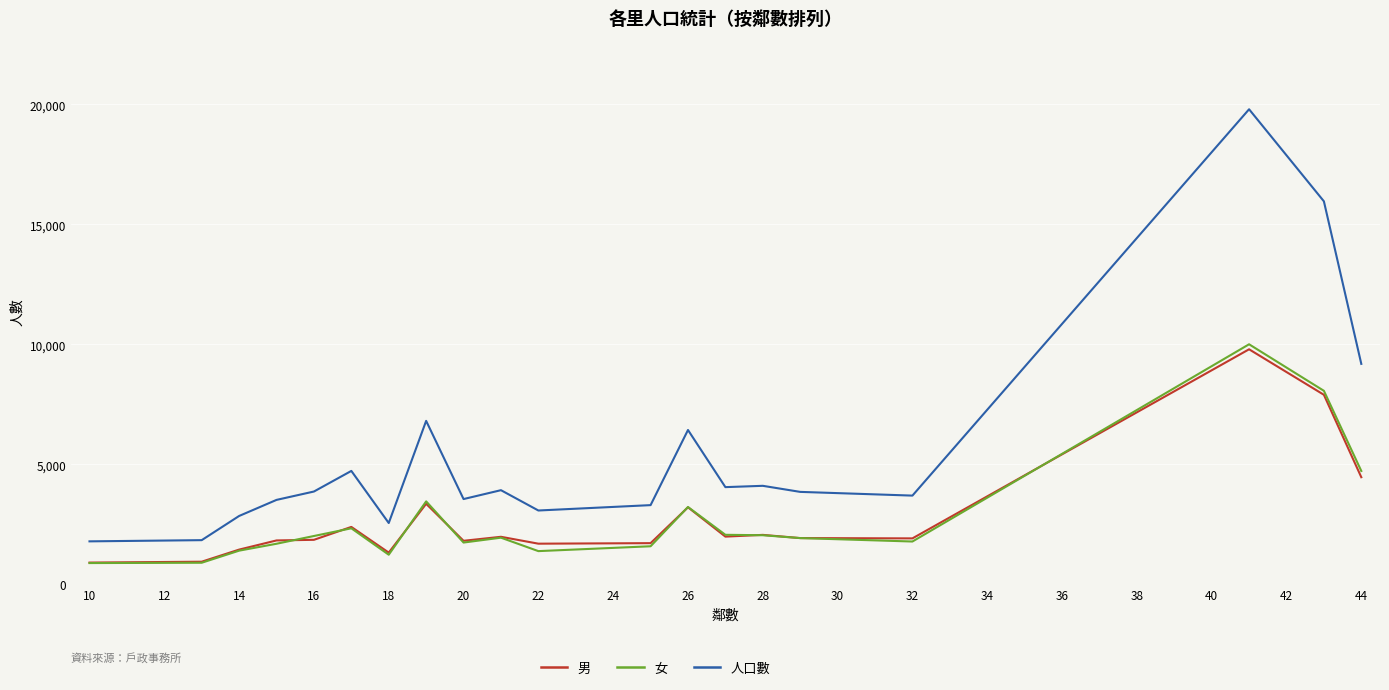

Does the chart have visible grid lines?

Yes